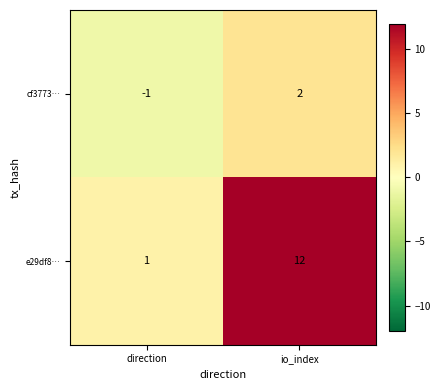

Count the number of data series in this chart.

2